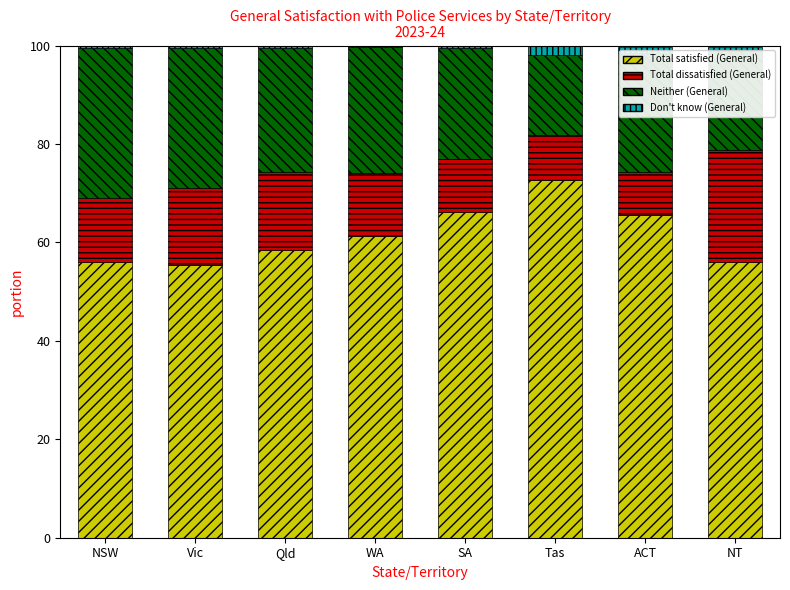

True or false: Total satisfied (General) has a value of 65.6 at ACT.

True